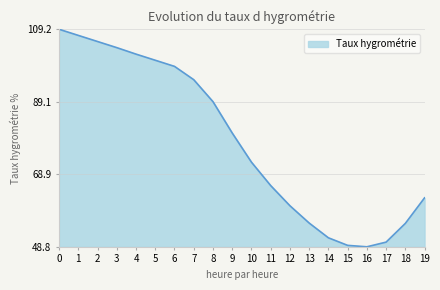

The value at 16 is 48.8. True or false?

True